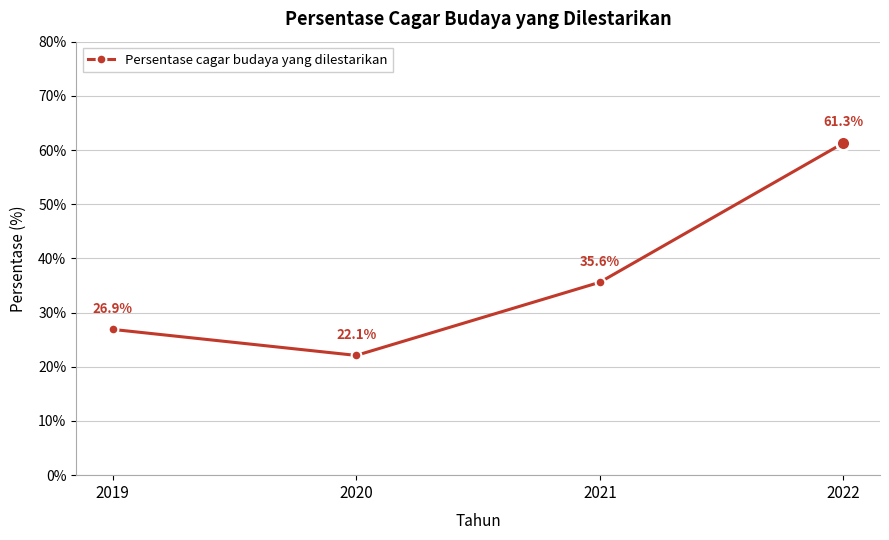

Reading right to left, list all the values displayed in this chart.

61.3	35.6	22.1	26.9